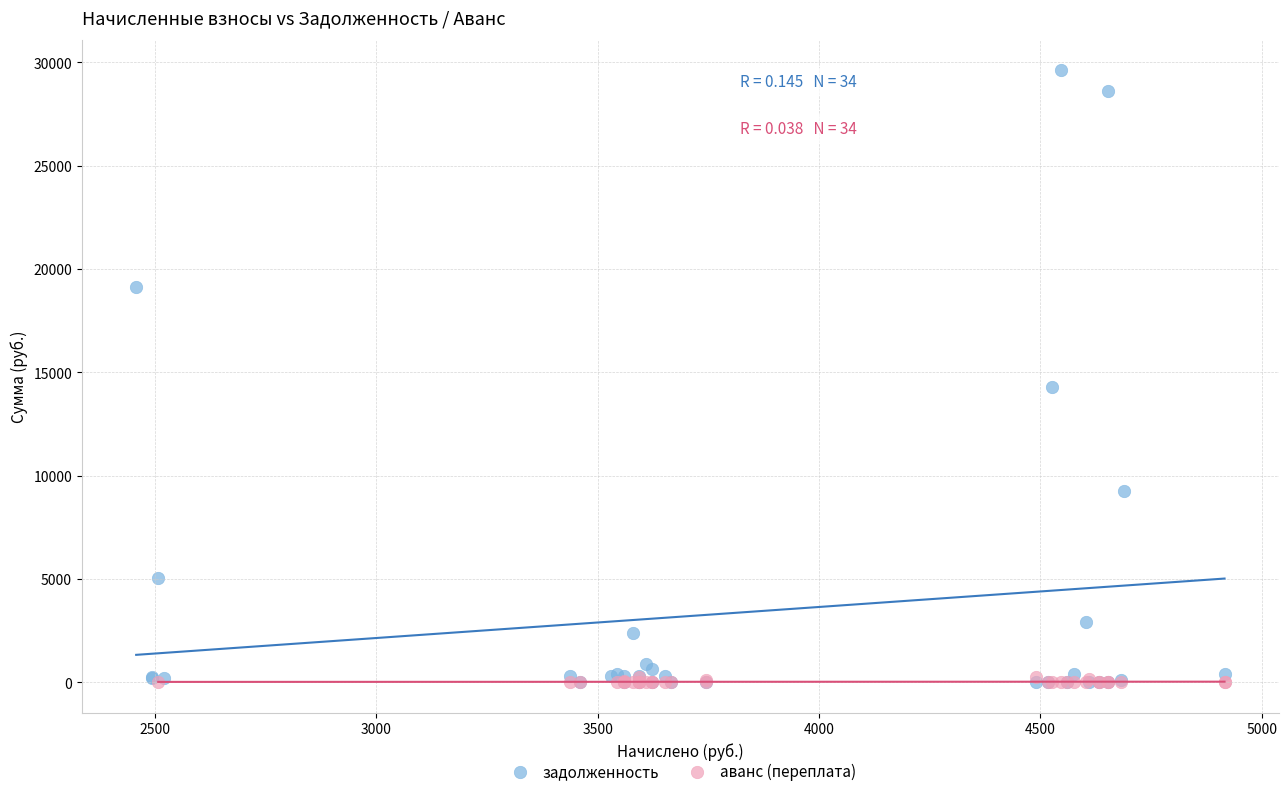

Which series contains the highest Y value?

задолженность